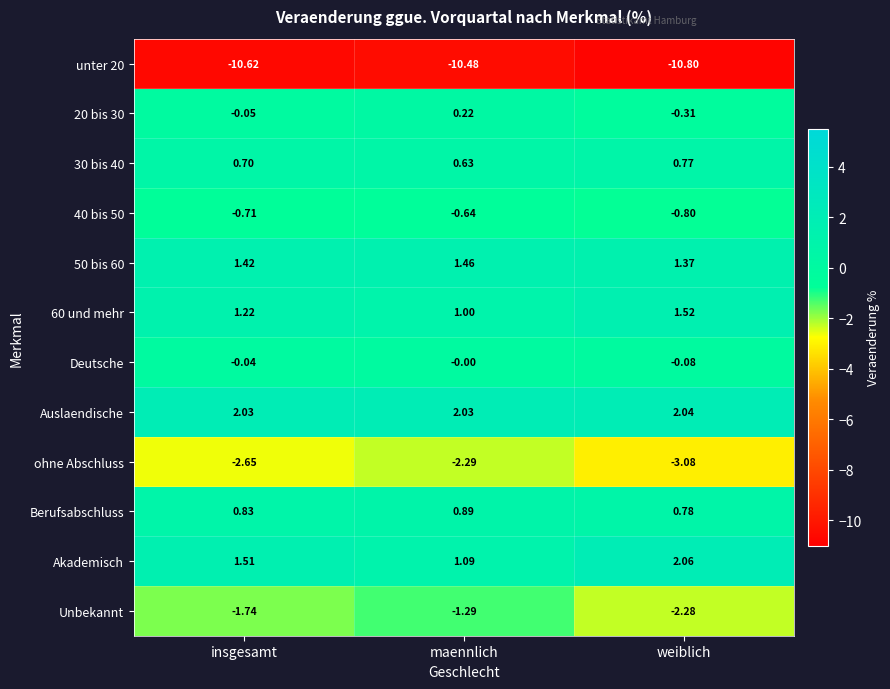

At which label does Unbekannt reach its minimum?

weiblich